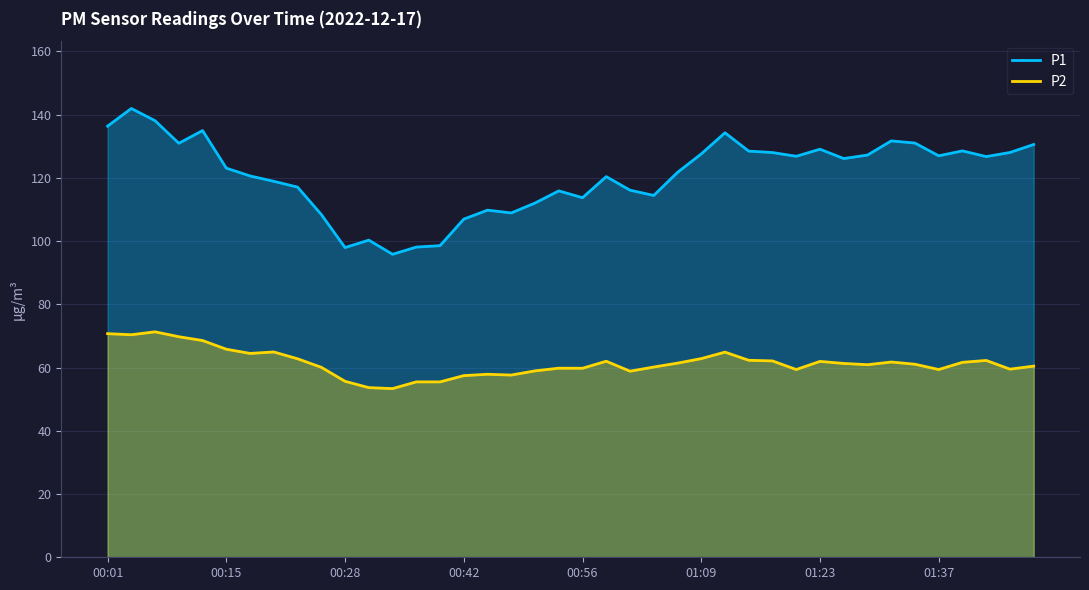

What are all the series names shown in the legend?

P1, P2